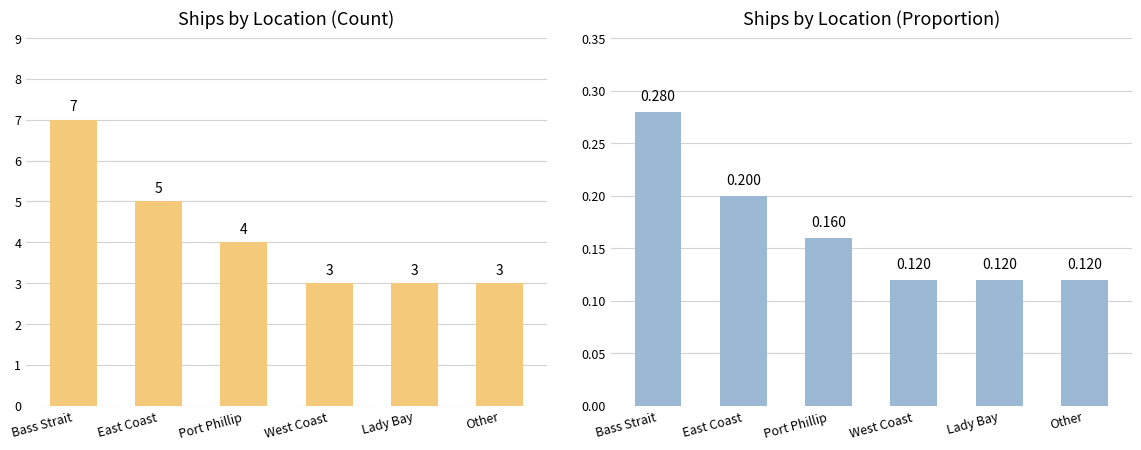

How many categories are shown in the chart?

6